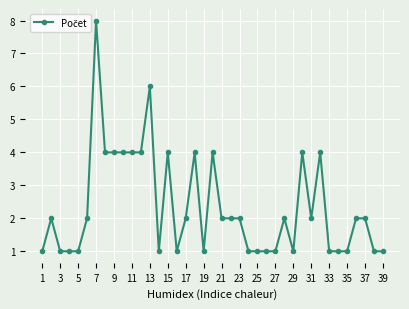

True or false: there are more than 1 points higher than both neighbors.

True